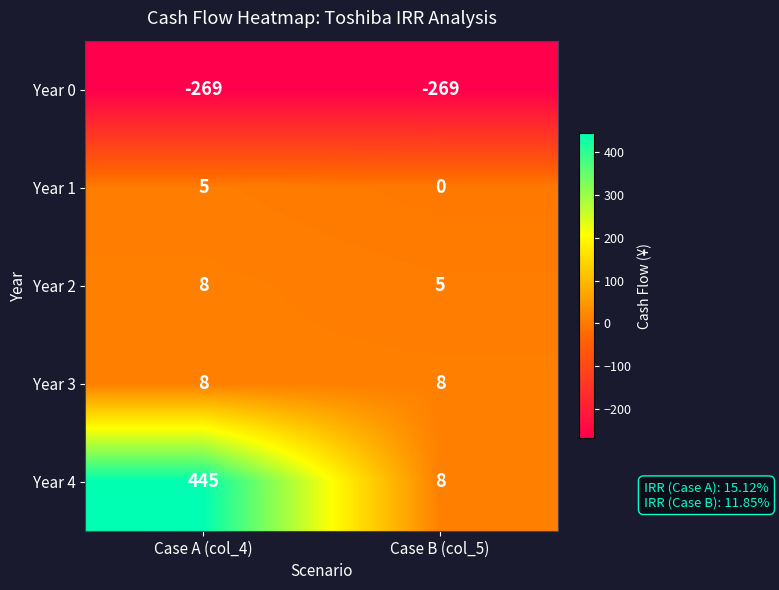

At how many categories does at least one series exceed 283?

1